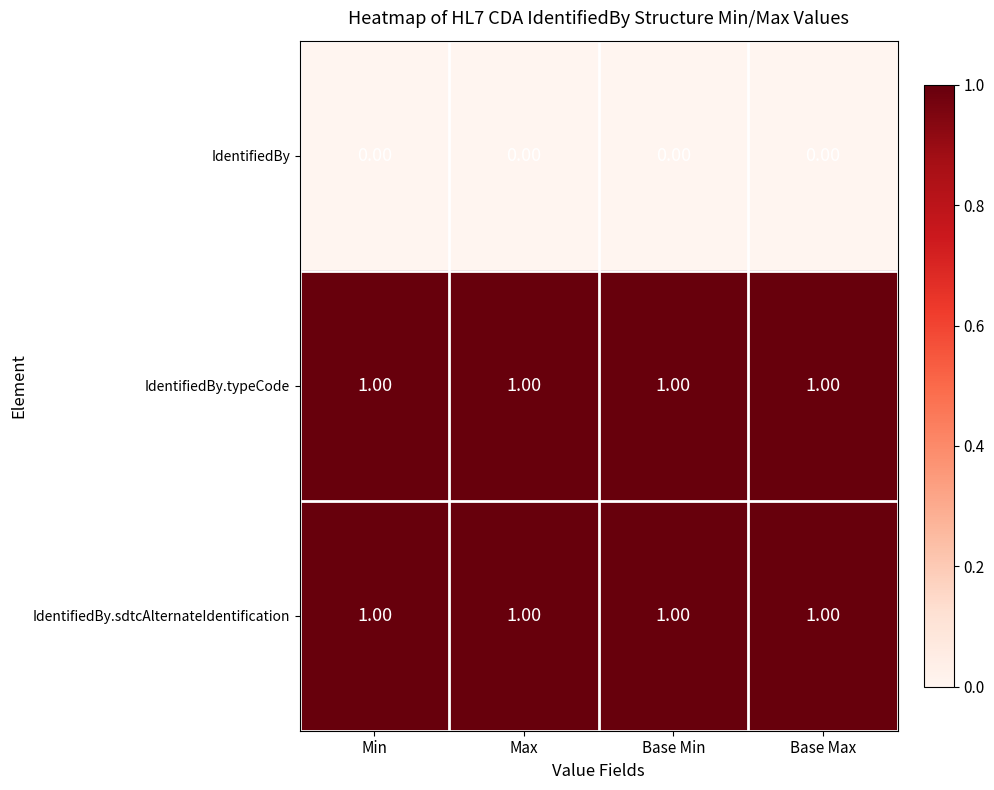

At how many categories does at least one series exceed 0?

4